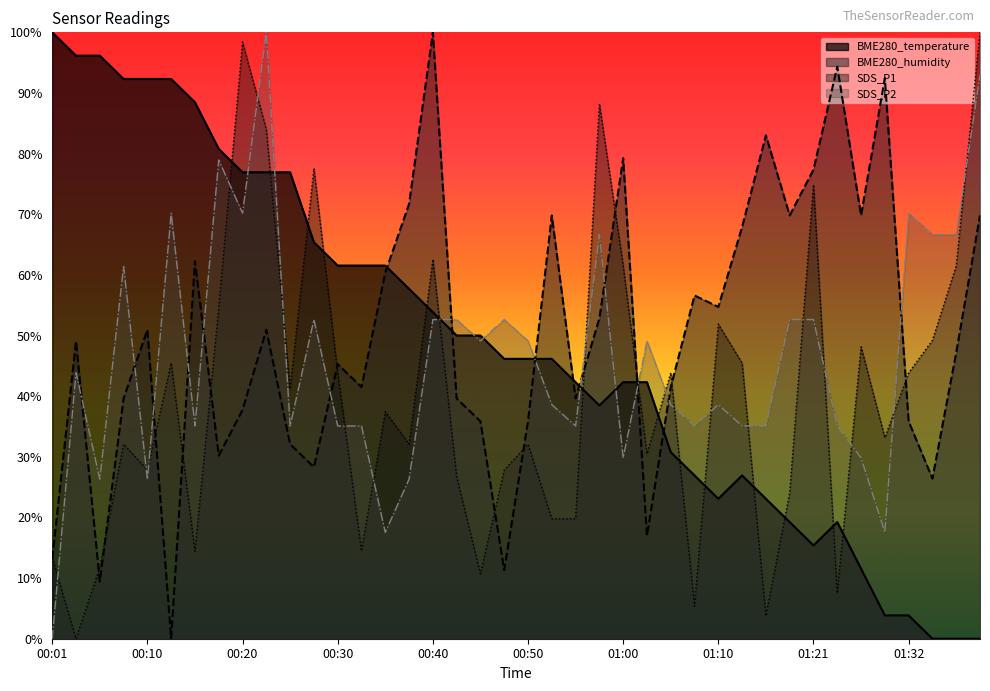

Does the chart display data point markers on the line(s)?

No